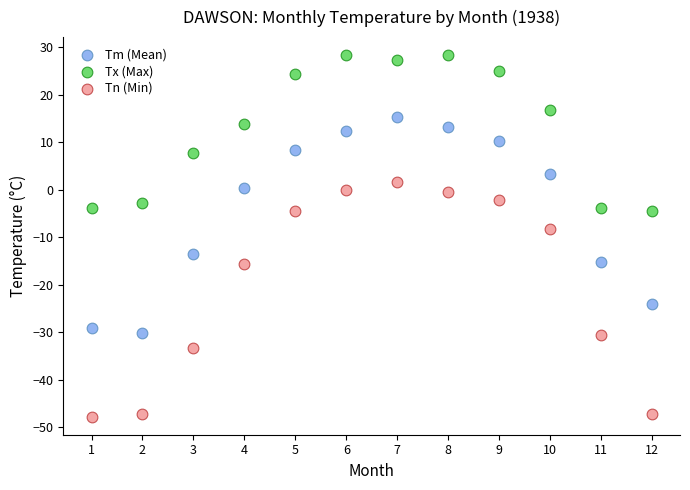

Which series has the widest spread of Y values?

Tn (Min)